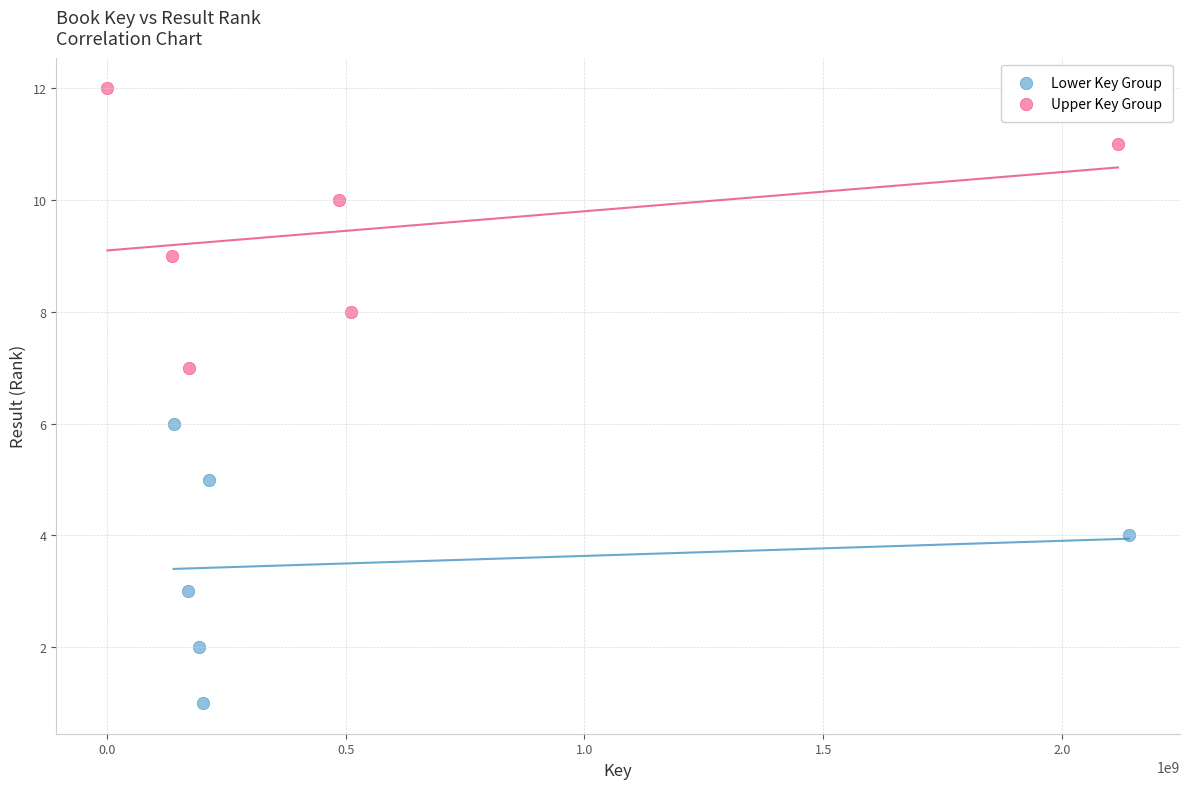

Which series contains the highest Y value?

Upper Key Group